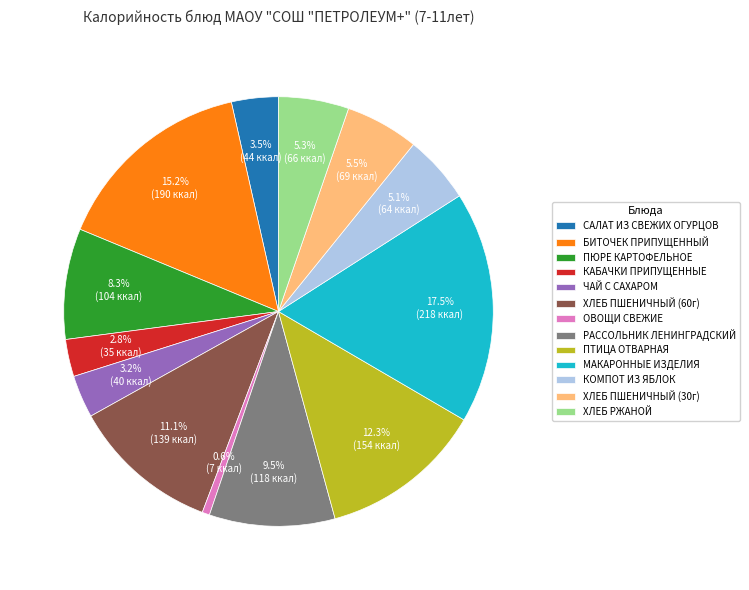

To the nearest percent, what is the average slice percentage?

8%